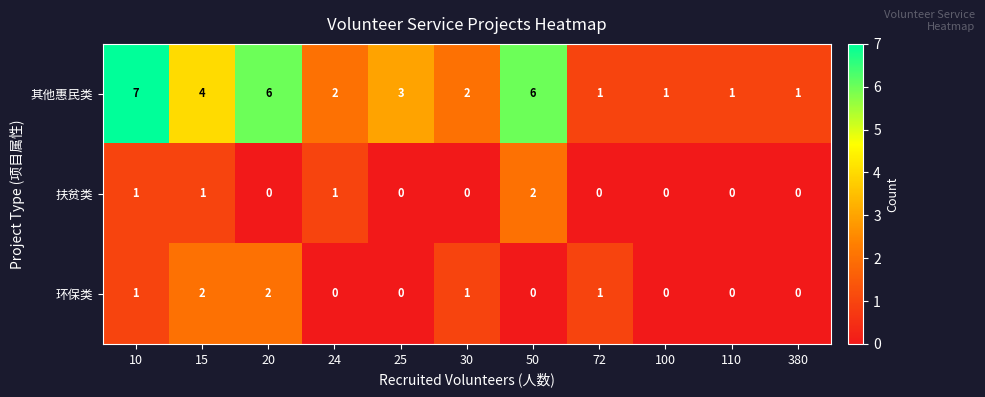

Count the number of categories in the chart.

11